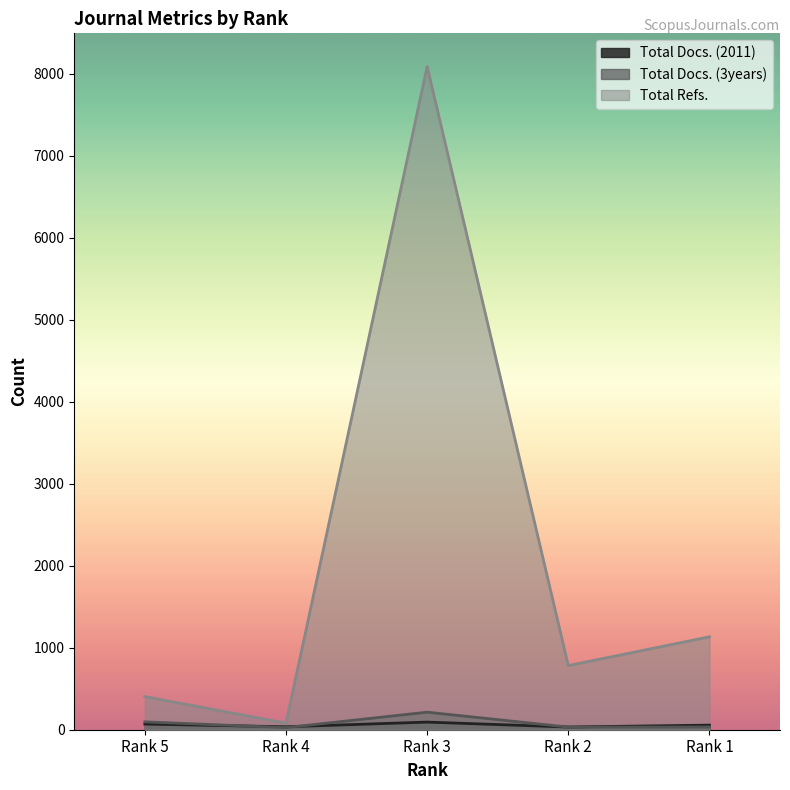

Reading left to right, list all the values displayed in this chart.

Total Docs. (2011): 69	36	93	33	56
Total Docs. (3years): 96	26	214	32	33
Total Refs.: 404	80	8087	782	1133